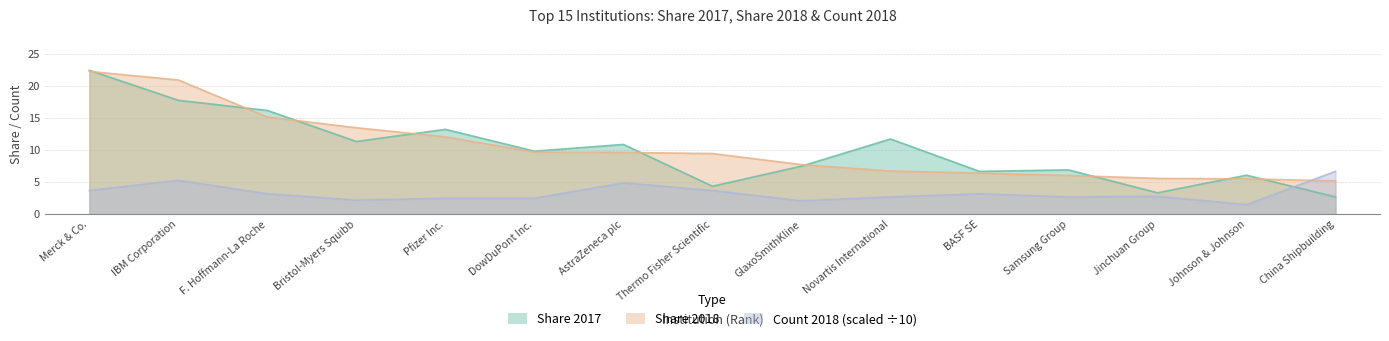

What is the total value across all series at DowDuPont Inc.?

22.0